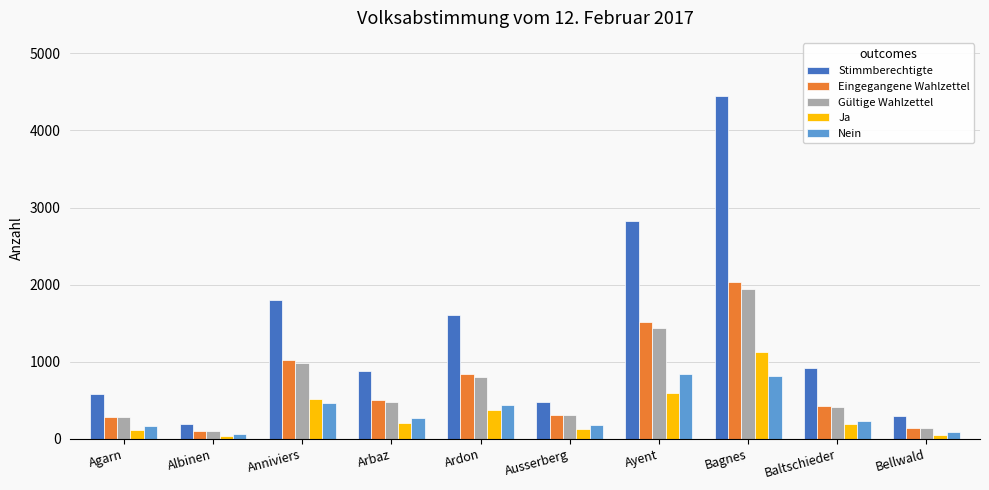

Which series has the largest range (max minus min)?

Stimmberechtigte